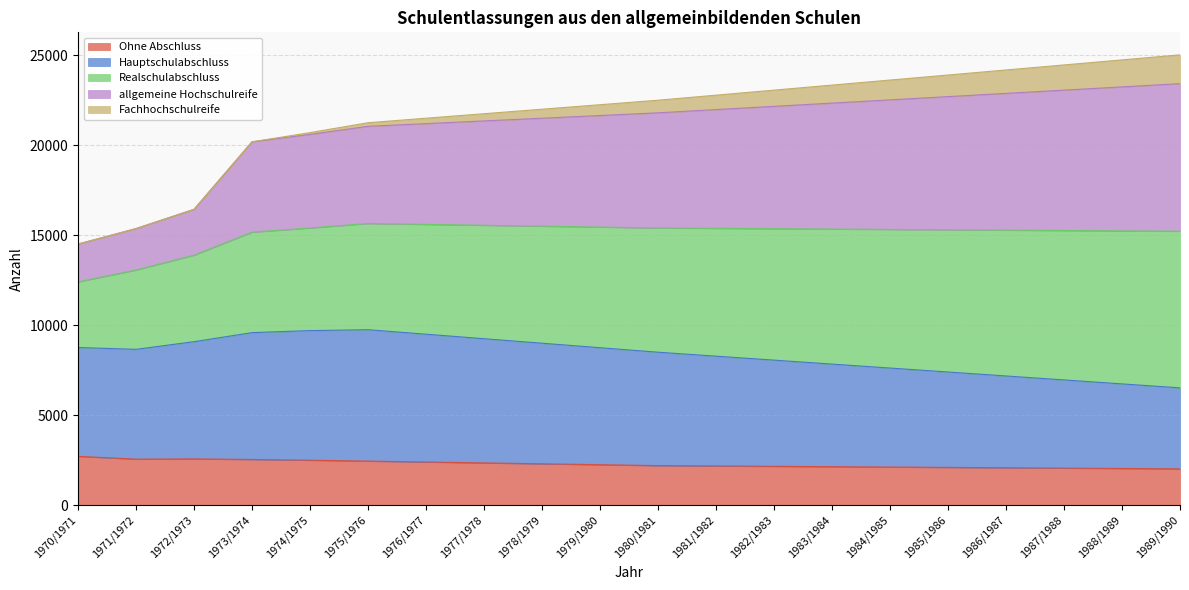

Where is allgemeine Hochschulreife nearest to the value 19764?

1973/1974